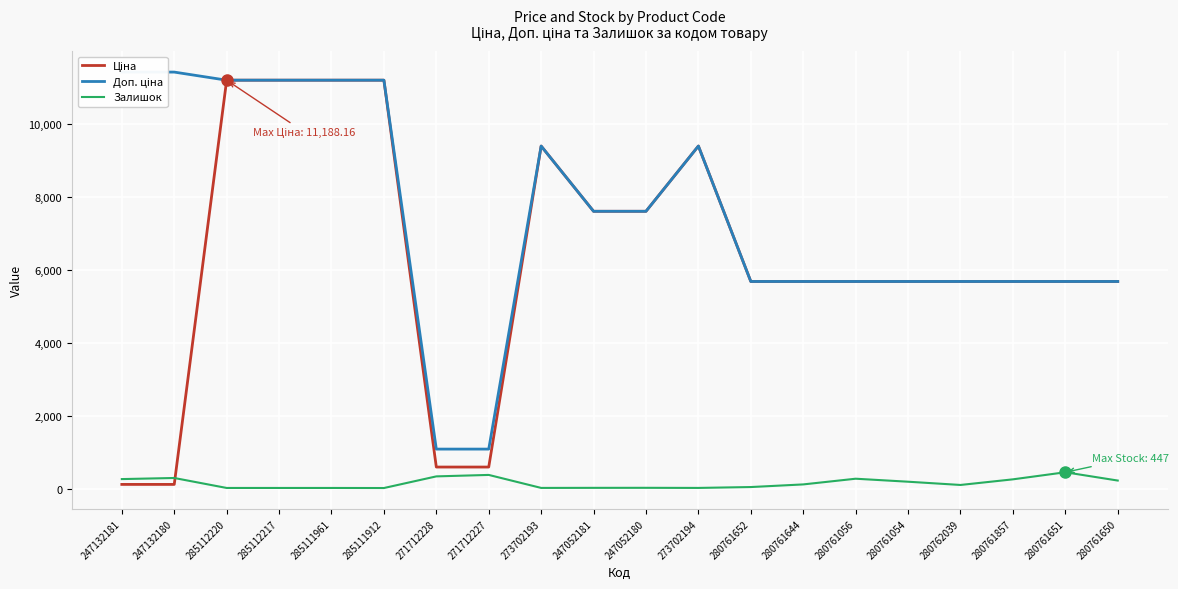

Reading left to right, list all the values displayed in this chart.

Ціна: 247132181=114.1	247132180=114.1	285112220=11188.2	285112217=11188.2	285111961=11188.2	285111912=11188.2	271712228=589.9	271712227=589.9	273702193=9384.0	247052181=7596.5	247052180=7596.5	273702194=9384.0	280761652=5673.8	280761644=5673.8	280761056=5673.8	280761054=5673.8	280762039=5673.8	280761857=5673.8	280761651=5673.8	280761650=5673.8
Доп. ціна: 247132181=11410.0	247132180=11410.0	285112220=11188.2	285112217=11188.2	285111961=11188.2	285111912=11188.2	271712228=1081.7	271712227=1081.7	273702193=9384.0	247052181=7596.5	247052180=7596.5	273702194=9384.0	280761652=5673.8	280761644=5673.8	280761056=5673.8	280761054=5673.8	280762039=5673.8	280761857=5673.8	280761651=5673.8	280761650=5673.8
Залишок: 247132181=260.0	247132180=290.0	285112220=17.0	285112217=17.0	285111961=17.0	285111912=15.0	271712228=334.0	271712227=374.0	273702193=18.0	247052181=20.0	247052180=21.0	273702194=18.0	280761652=42.0	280761644=114.0	280761056=270.0	280761054=188.0	280762039=99.0	280761857=253.0	280761651=447.0	280761650=220.0